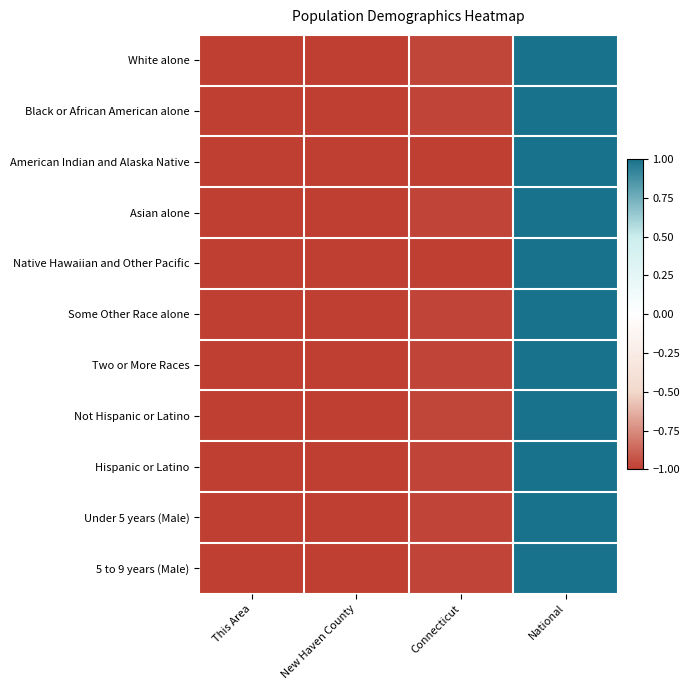

At which category is the sum across all series the highest?

National